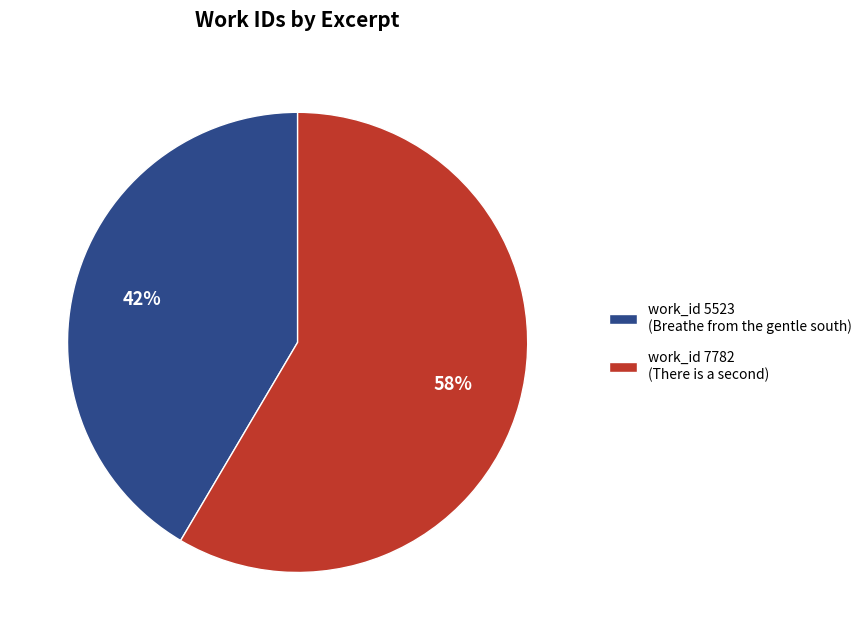

To the nearest percent, what is the average slice percentage?

50%